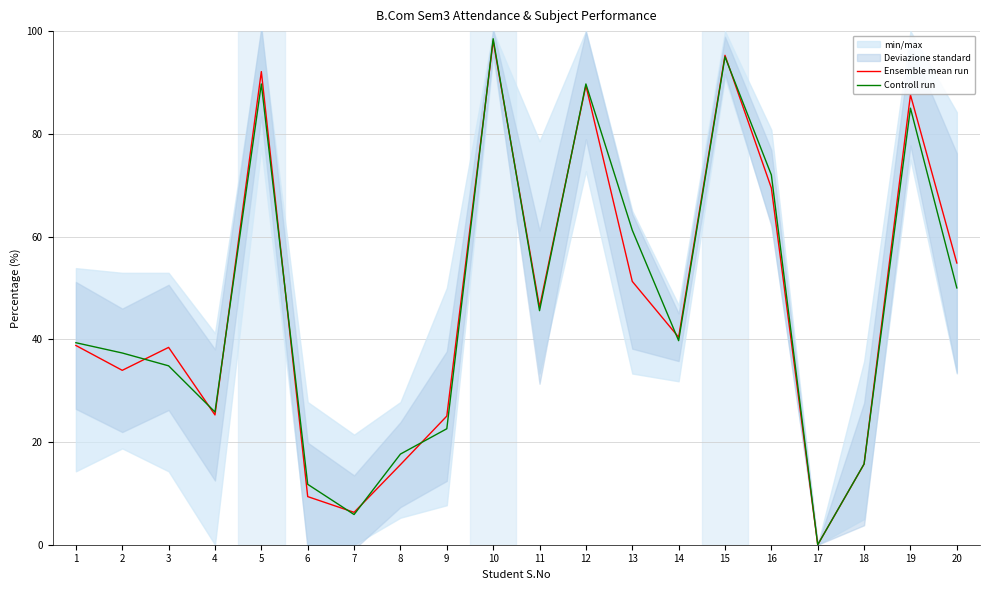

At which category does Controll run reach its first local valley?

4